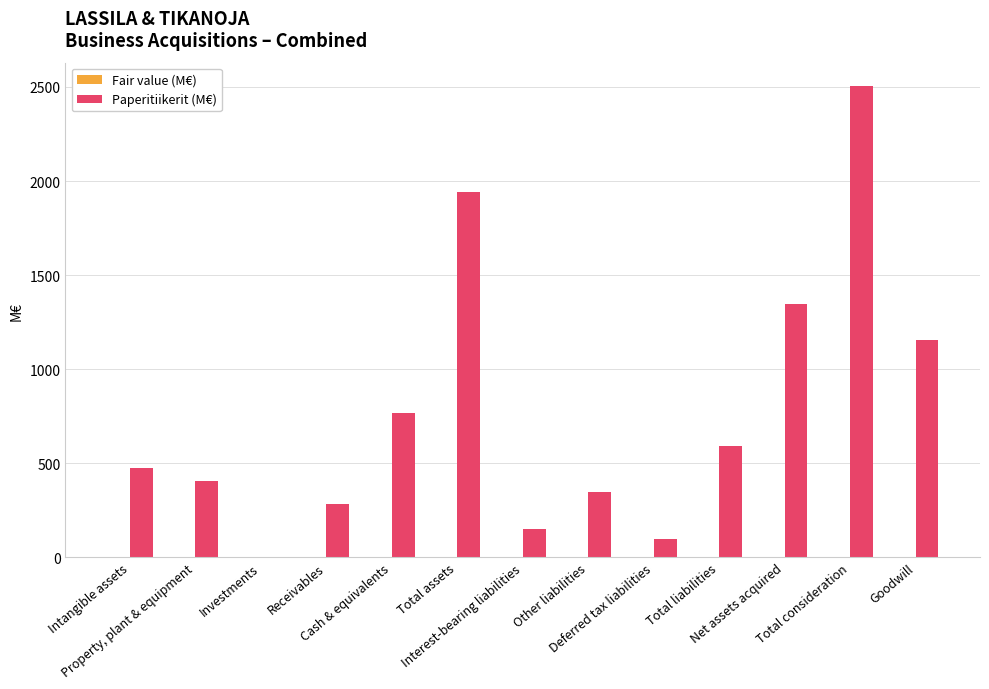

Which series has the largest total across all categories?

Paperitiikerit (M€)